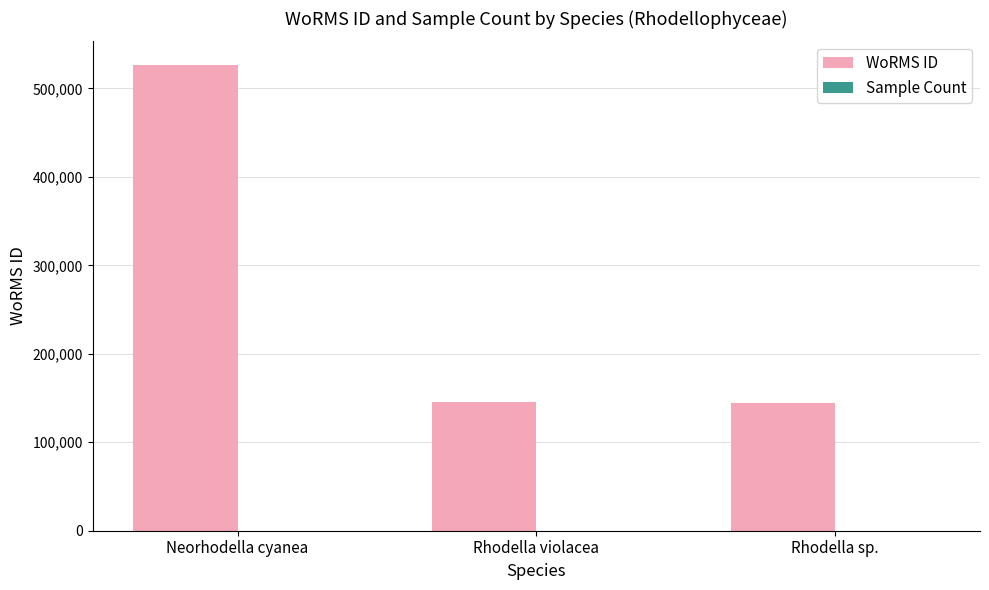

How many groups of bars are there?

3